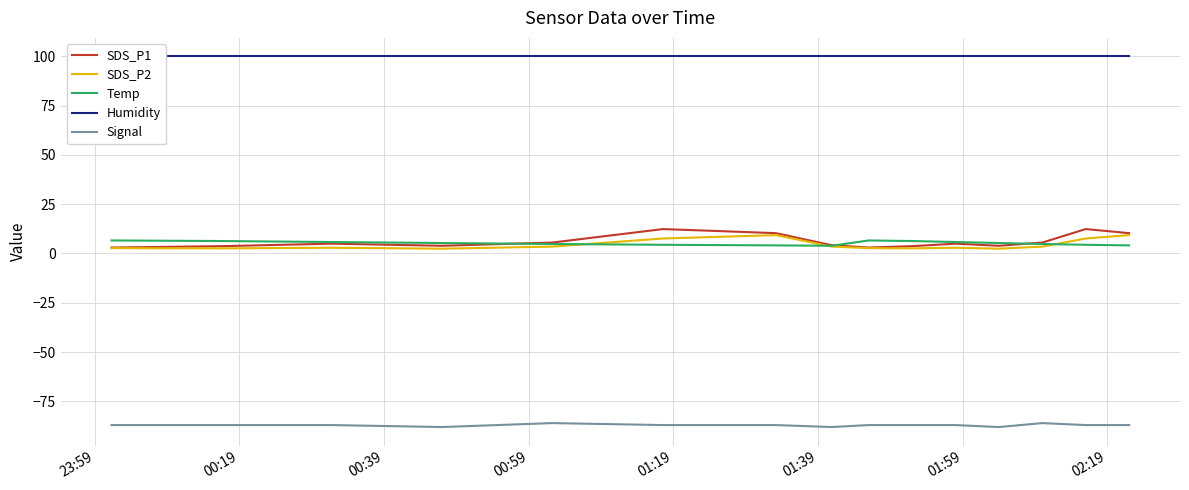

What is the difference between the maximum and second lowest values in the Temp series?

2.5